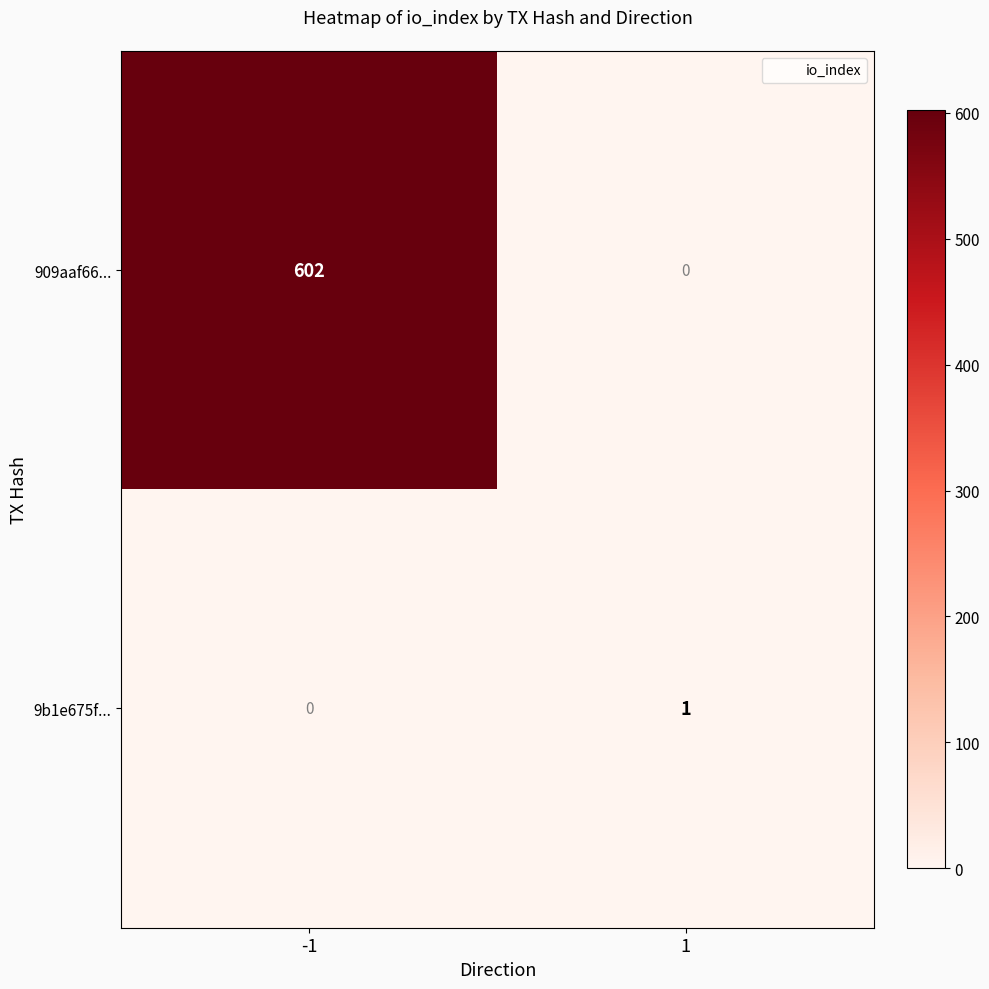

What is the greatest value displayed?

602